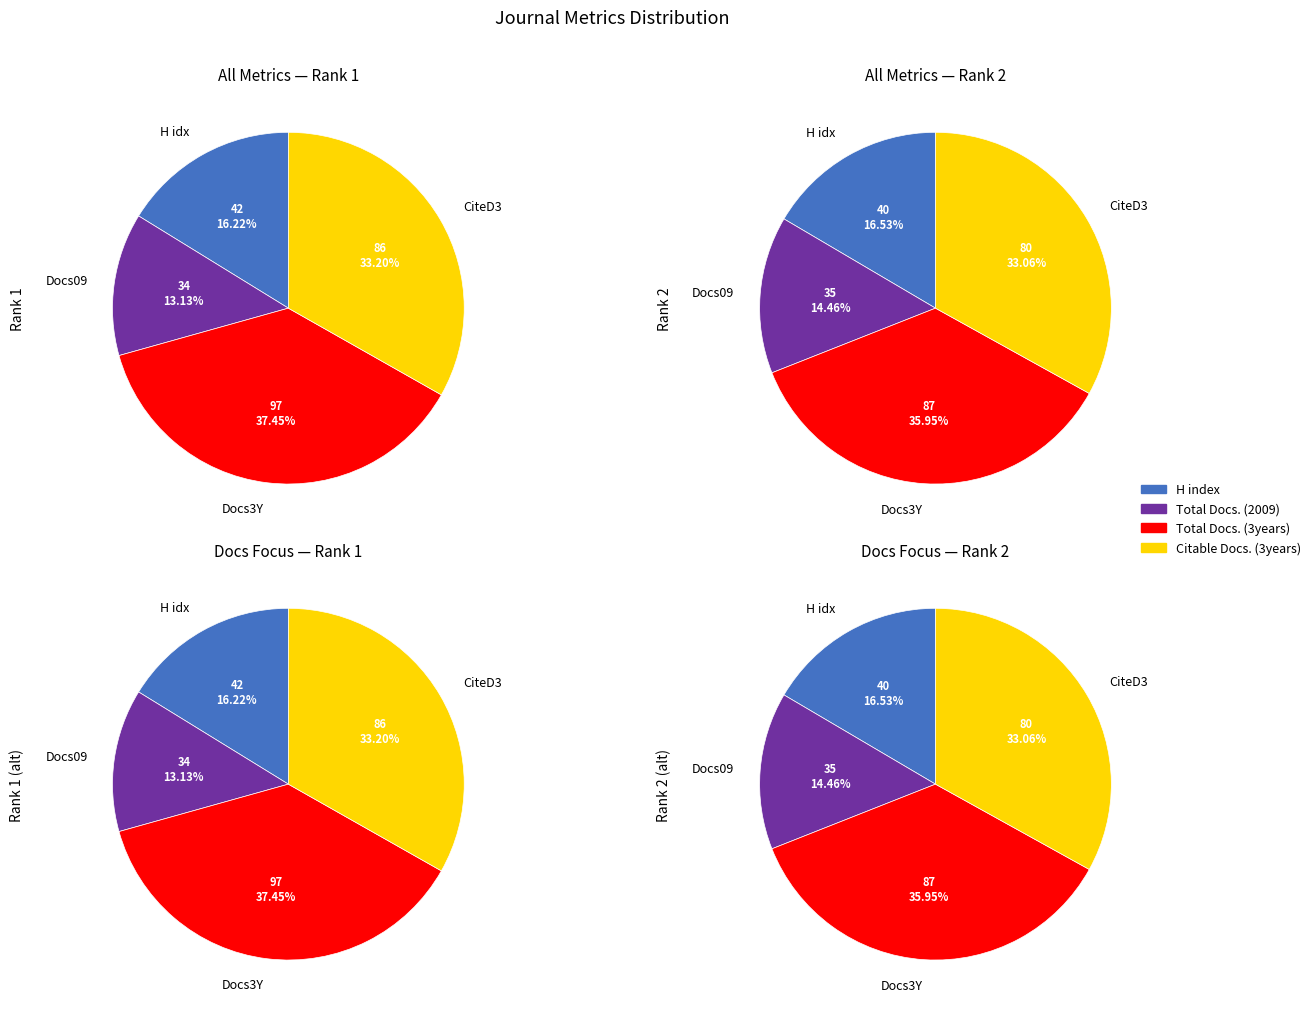

At International Journal of Computational (Rank 1), list the series in order from smallest to largest.

Total Docs. (2009), H index, Citable Docs. (3years), Total Docs. (3years)